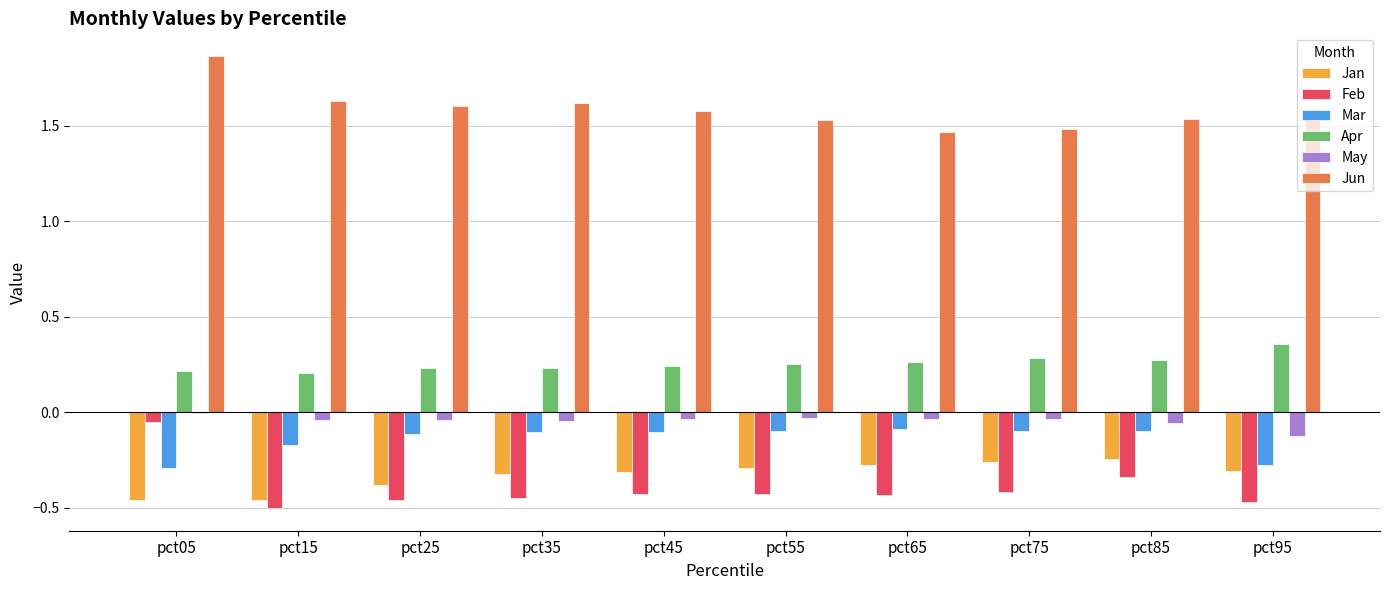

Is it true that Feb equals -0.7 at pct45?

False